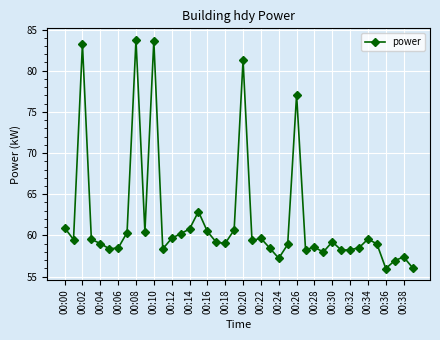

What is the difference between the maximum and minimum values?

27.8